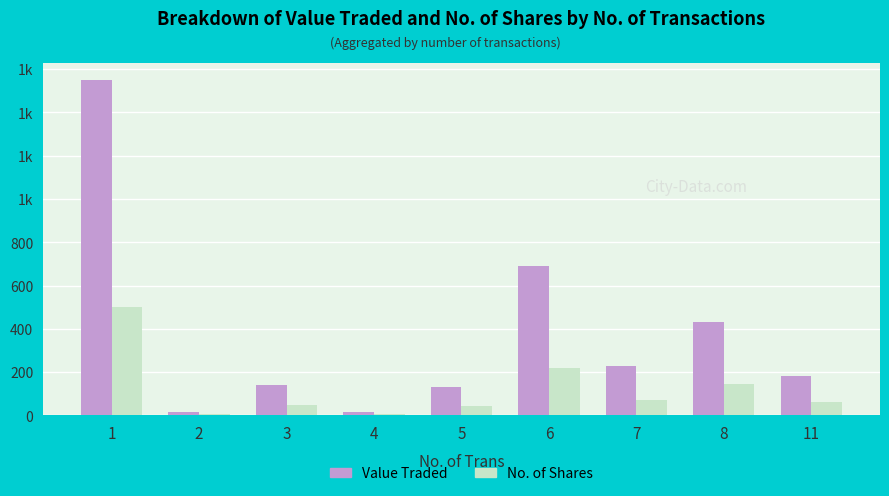

Is it true that Value Traded equals 353 at 7?

False